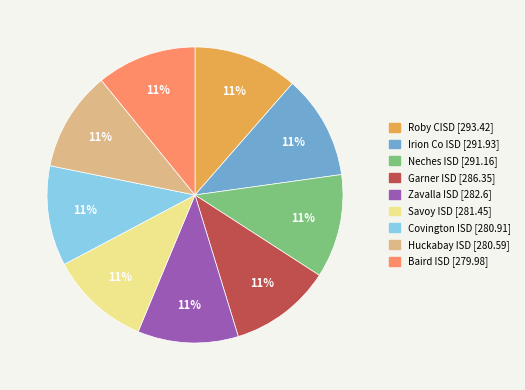

To the nearest percent, what is the average slice percentage?

11%